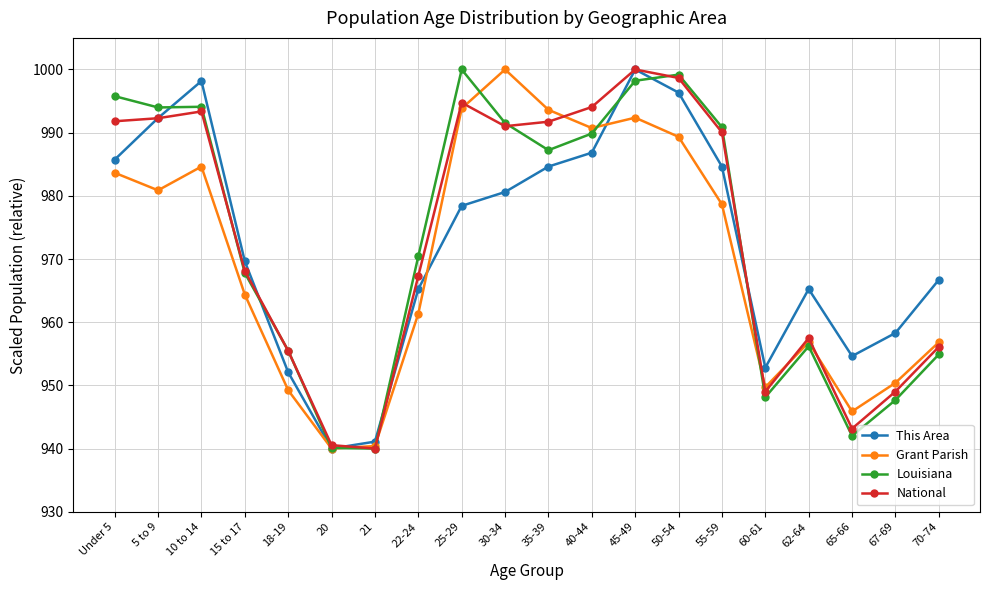

What value does the National series have at 60-61?

949.0